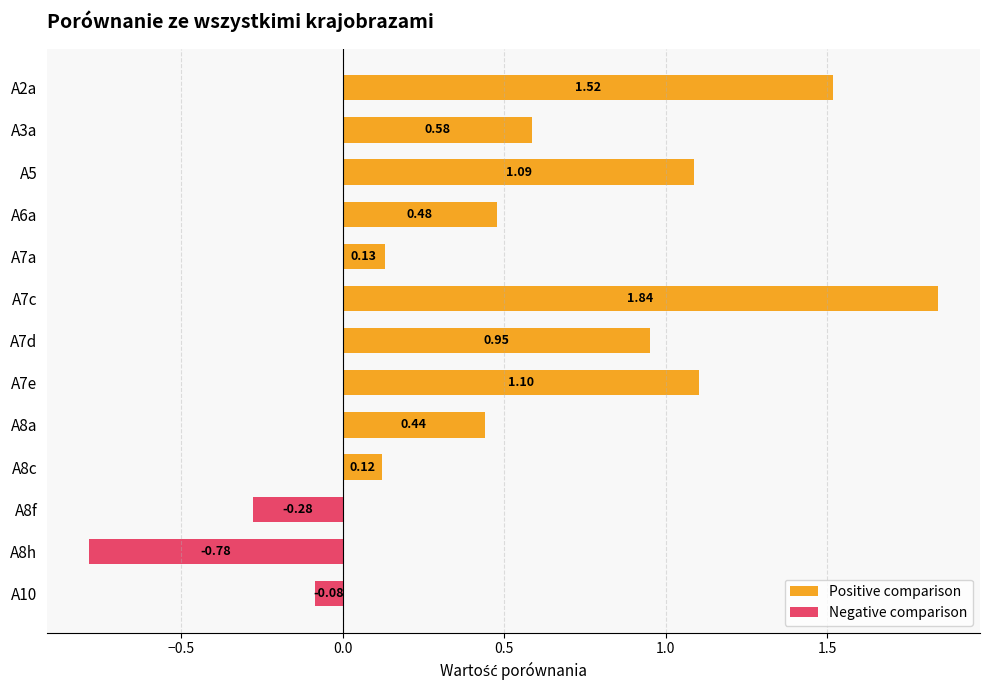

What is the sum of all values?

7.1